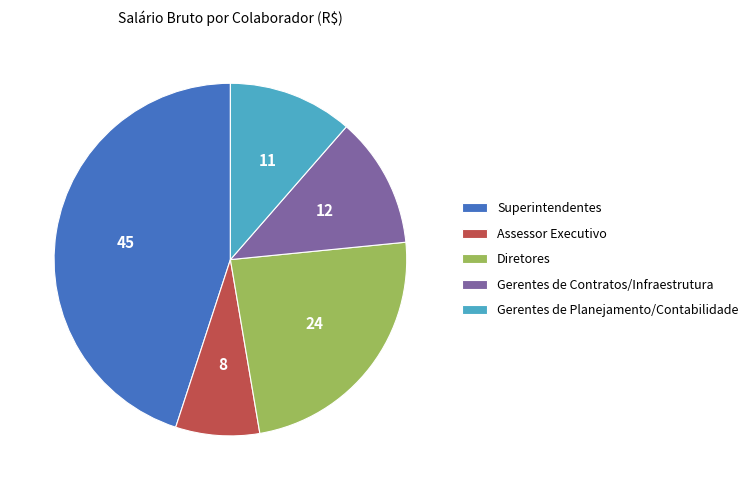

Rank the categories by value from highest to lowest.

Superintendentes, Diretores, Gerentes de Contratos/Infraestrutura, Gerentes de Planejamento/Contabilidade, Assessor Executivo